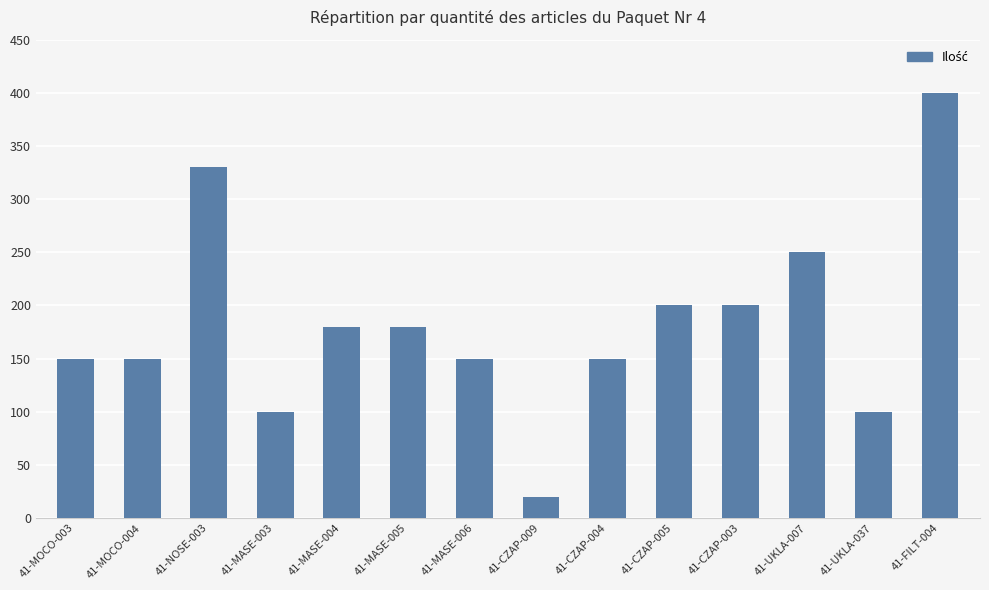

Approximately how many times larger is the value at 41-UKLA-037 compared to 41-MASE-006?

0.7